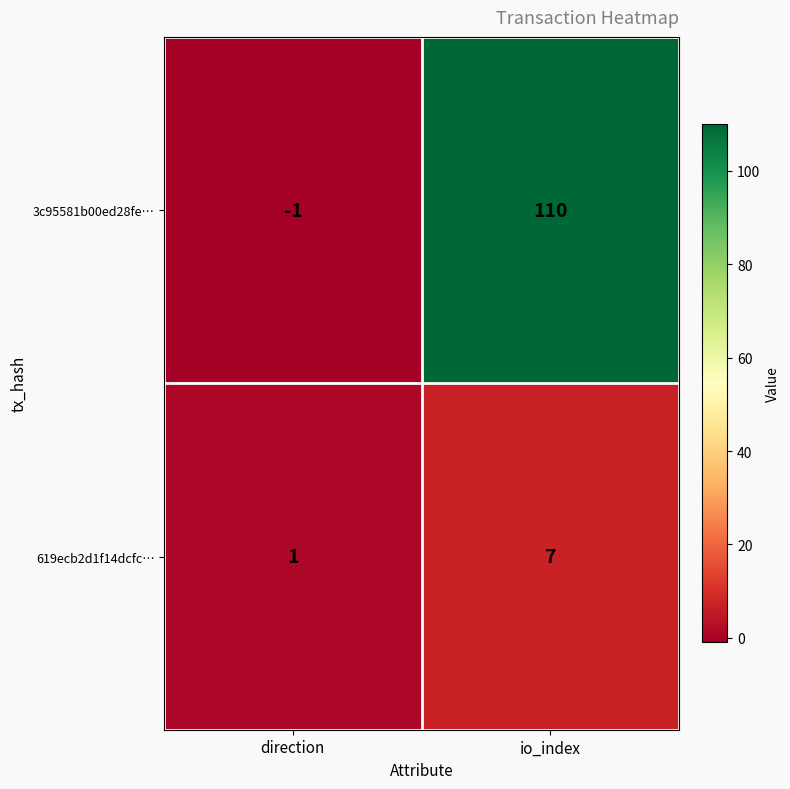

List the series in order of their peak value, lowest first.

619ecb2d1f14dcfc…, 3c95581b00ed28fe…